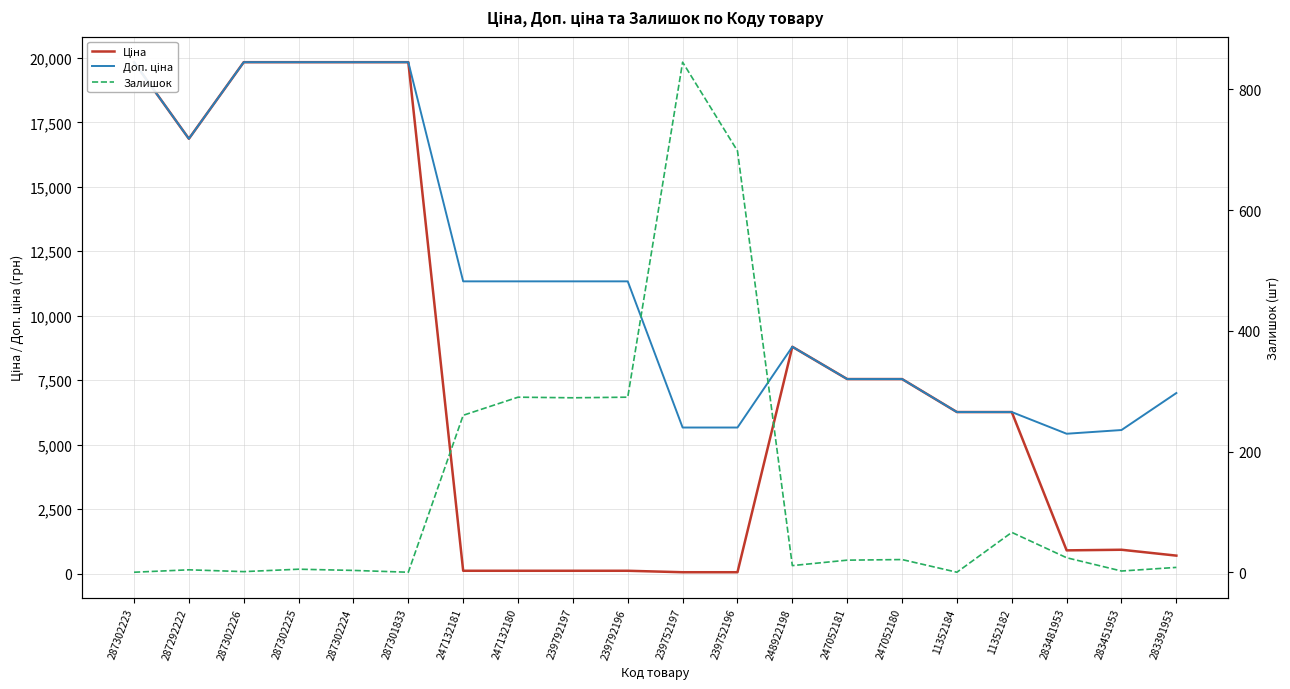

Which label corresponds to the smallest value in the chart?

287302223